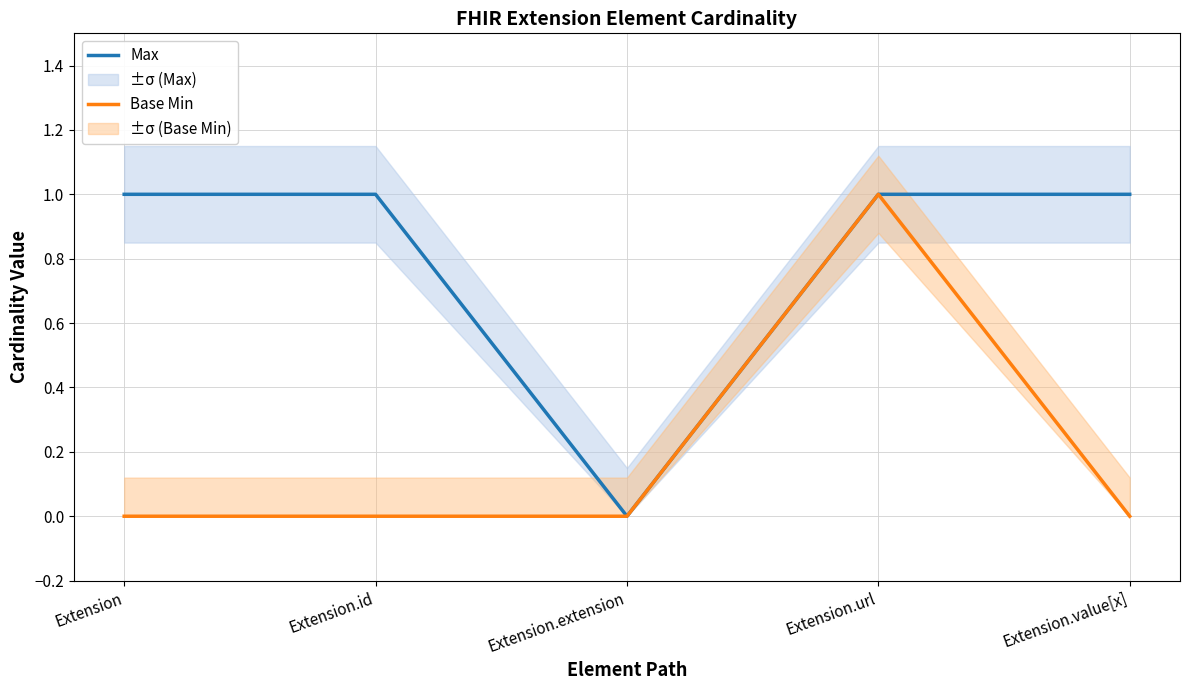

What position from the right is Extension?

5